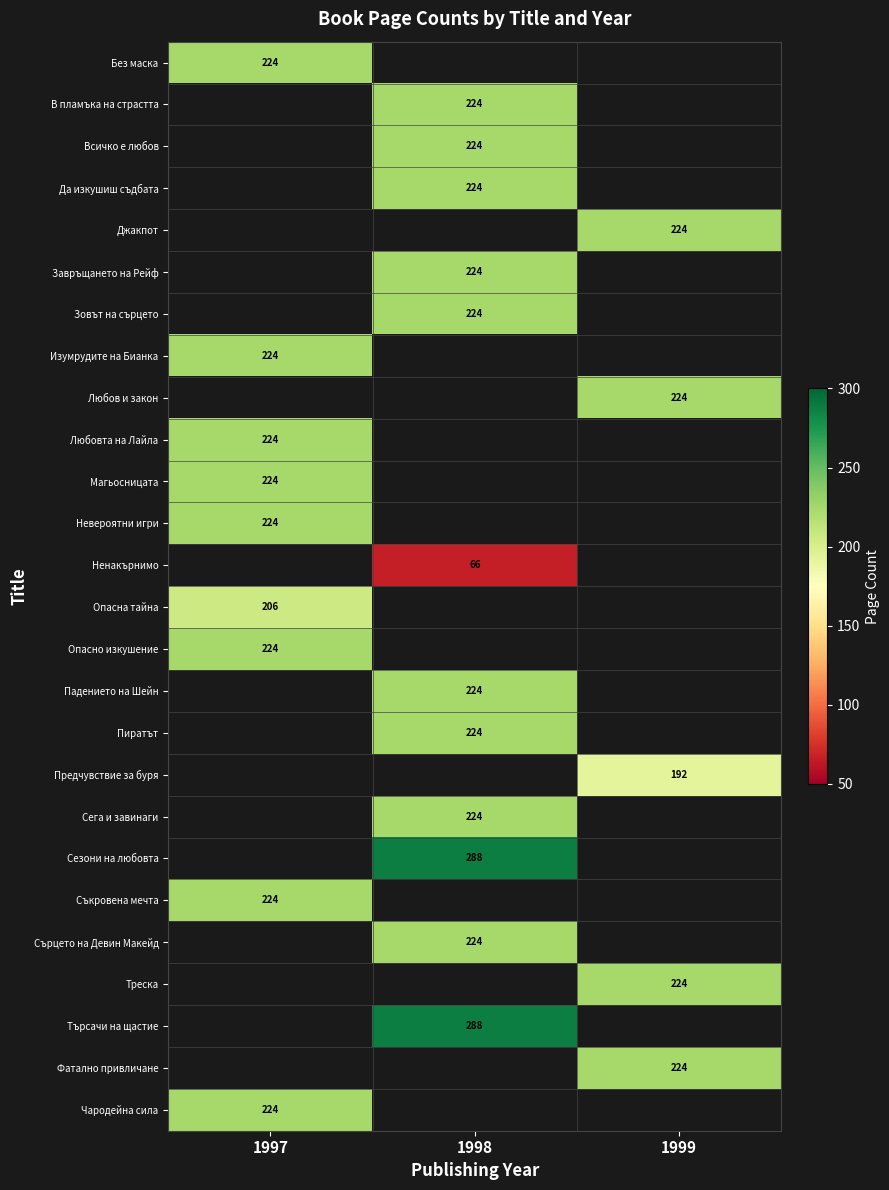

Is it true that Търсачи на щастие equals 288 at 1998?

True